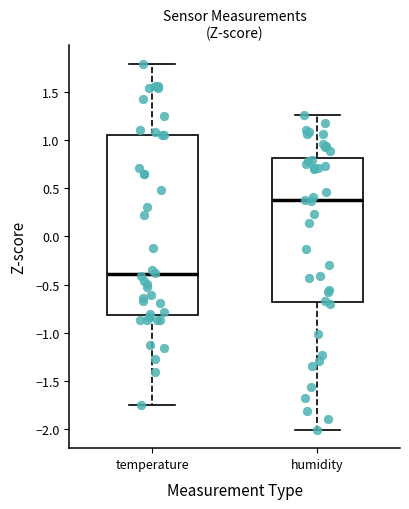

Where is the lower edge of the box for humidity on the y-axis? The values are not printed on the chart, so give them approximately, as read against the axis.

-0.70